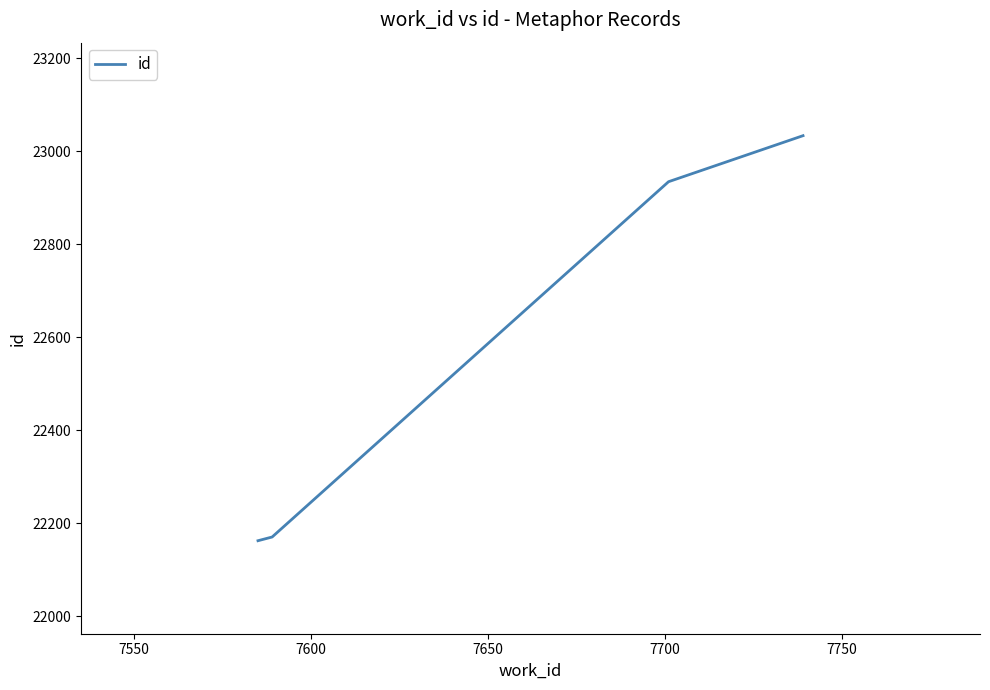

True or false: there are more than 0 points higher than both neighbors.

False